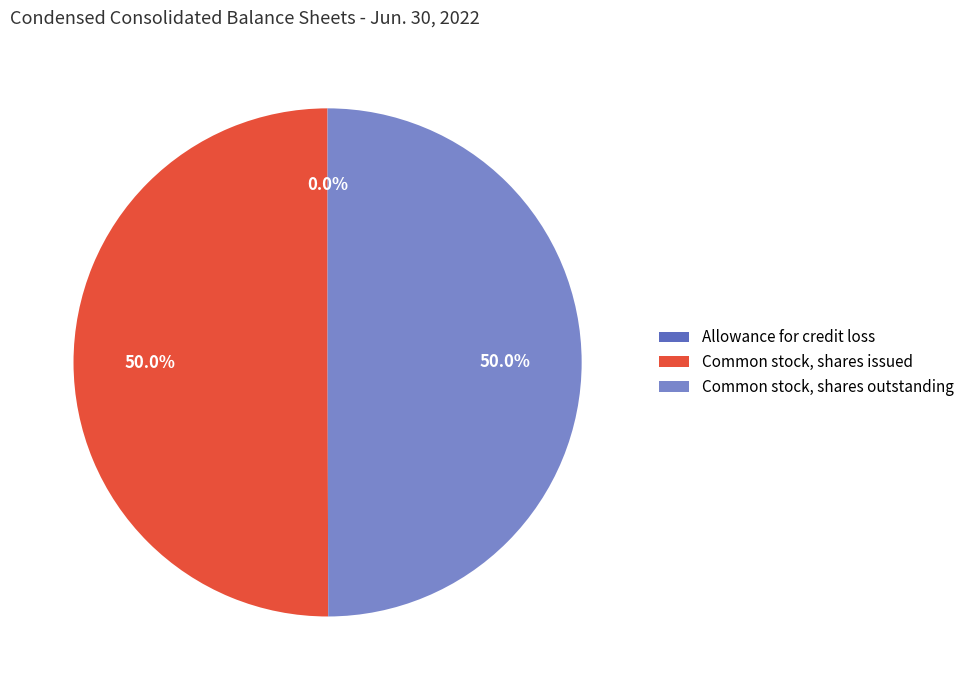

Approximately how many times larger is the value at Common stock, shares outstanding compared to Common stock, shares issued?

1.0